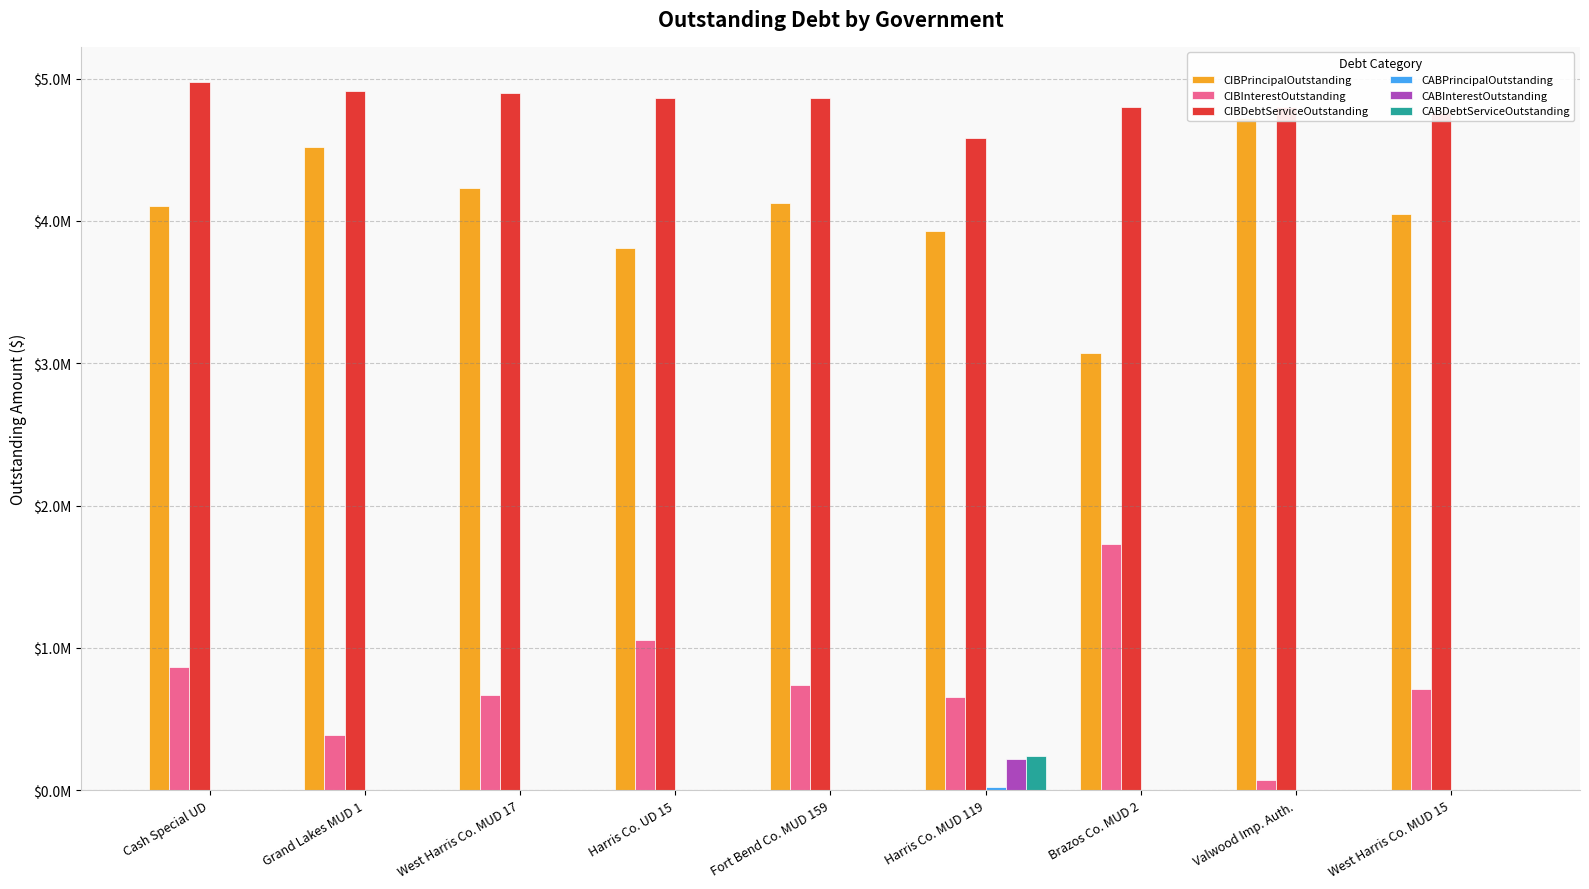

Are the bars grouped side by side (vs. stacked)?

Yes